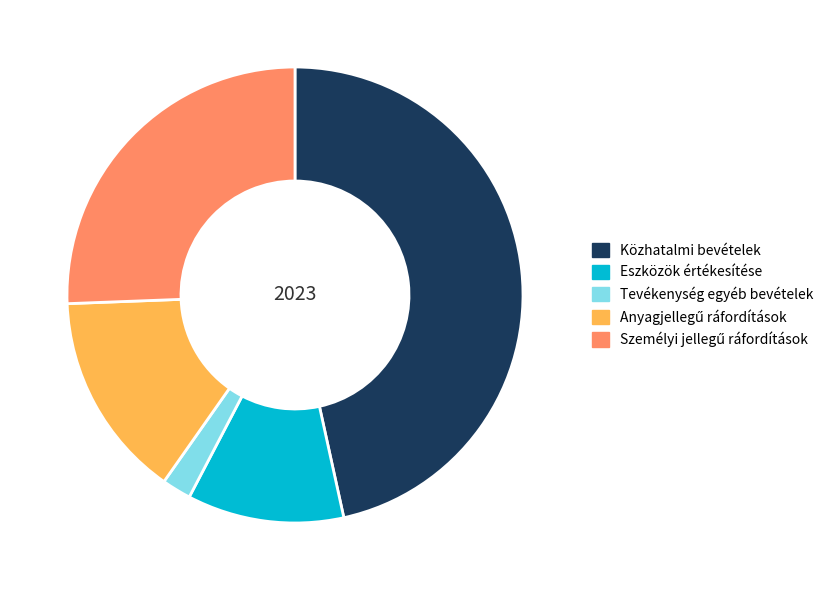

Does any single category account for the majority?

No